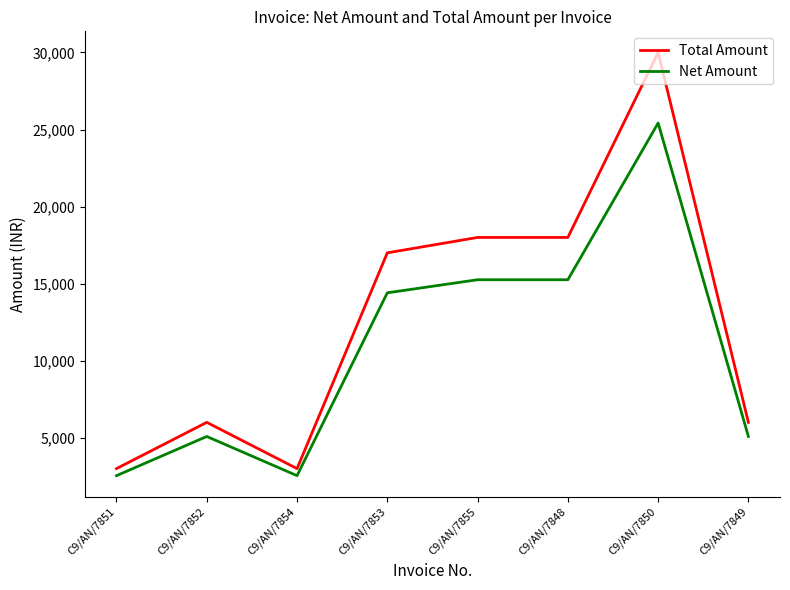

What is the greatest value displayed?

30000.0